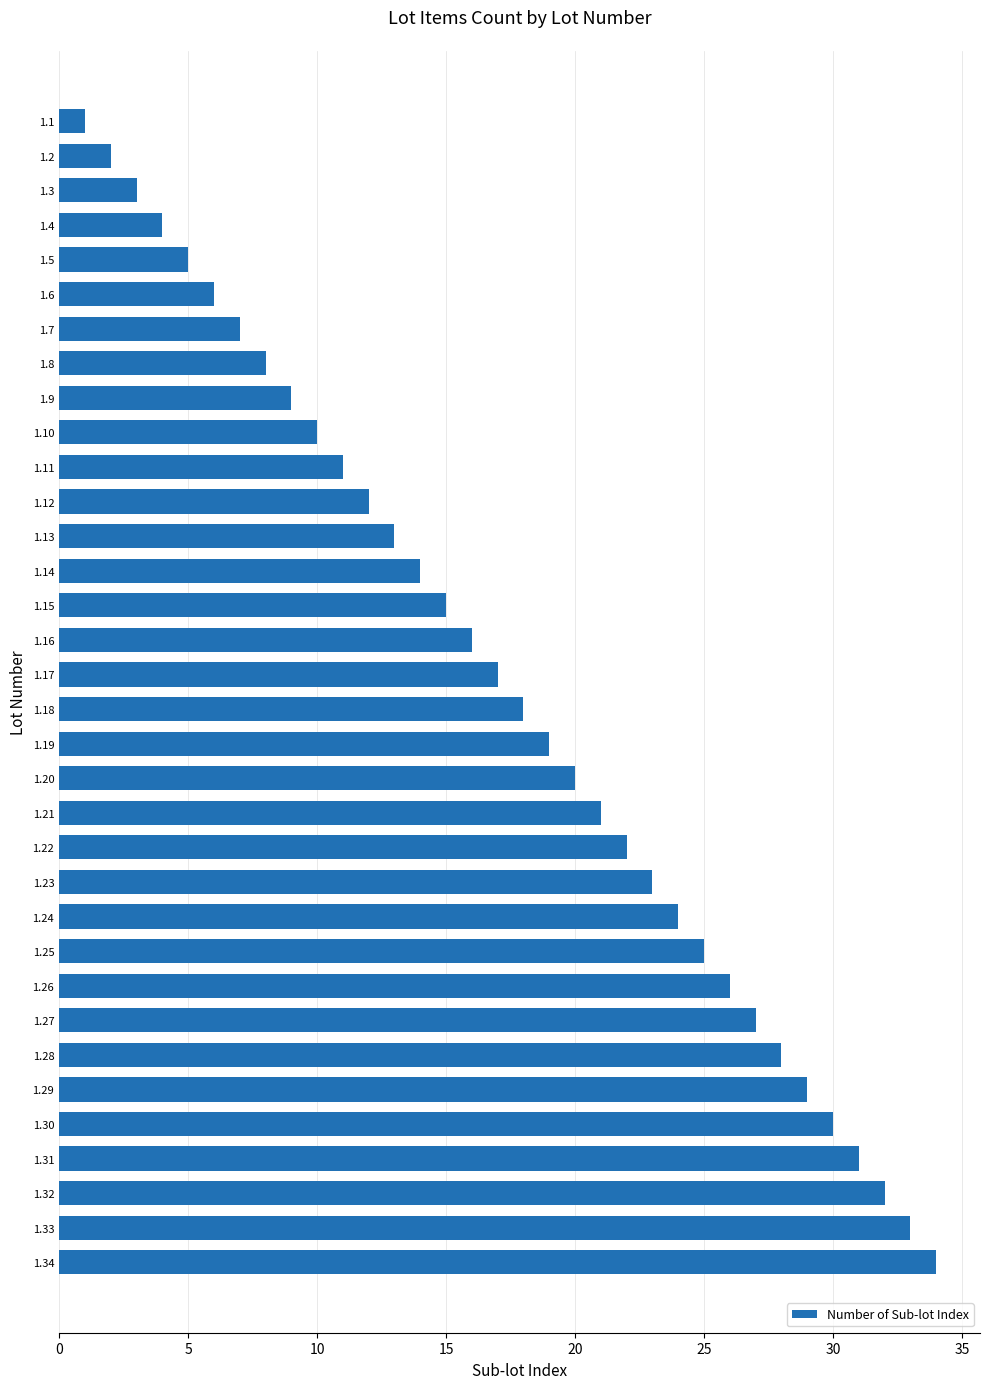

Rank the categories by value from lowest to highest.

1.1, 1.2, 1.3, 1.4, 1.5, 1.6, 1.7, 1.8, 1.9, 1.10, 1.11, 1.12, 1.13, 1.14, 1.15, 1.16, 1.17, 1.18, 1.19, 1.20, 1.21, 1.22, 1.23, 1.24, 1.25, 1.26, 1.27, 1.28, 1.29, 1.30, 1.31, 1.32, 1.33, 1.34